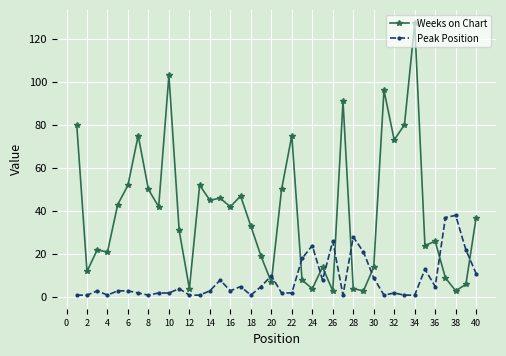

Which series has the widest spread of values?

Weeks on Chart